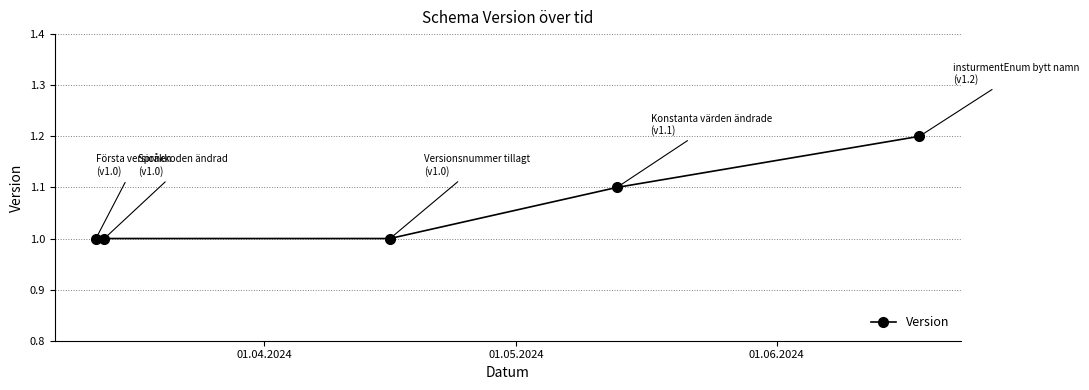

Reading left to right, extract all data points from this chart.

1.0	1.0	1.0	1.1	1.2